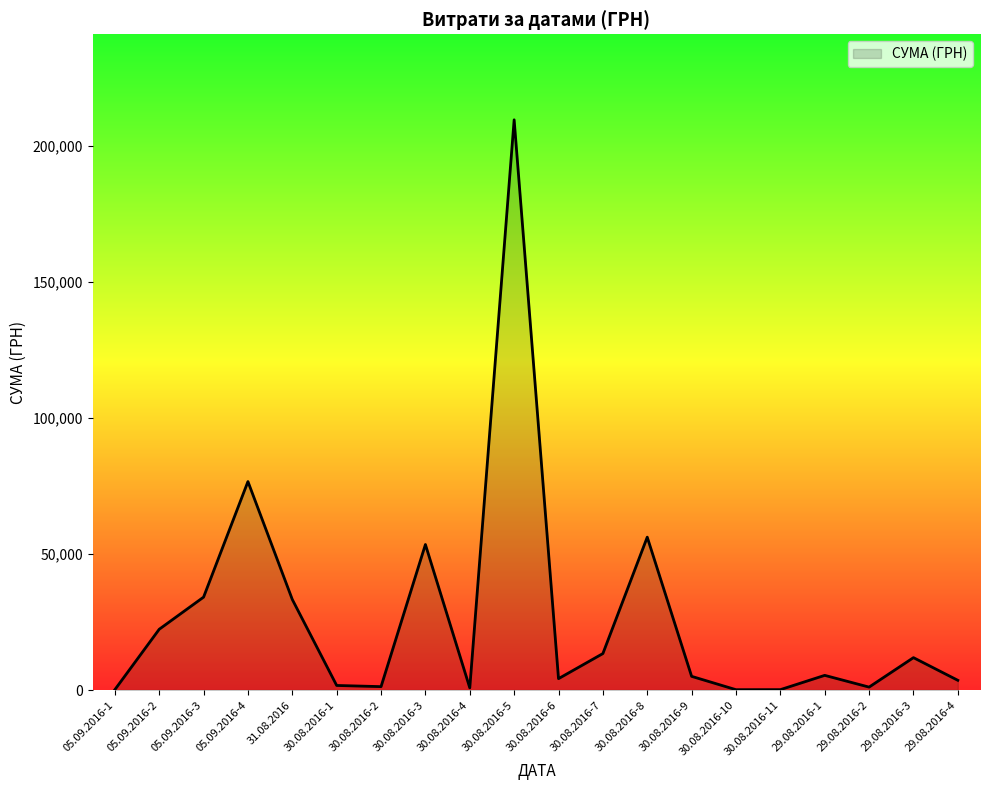

How many lines are shown in the chart?

1